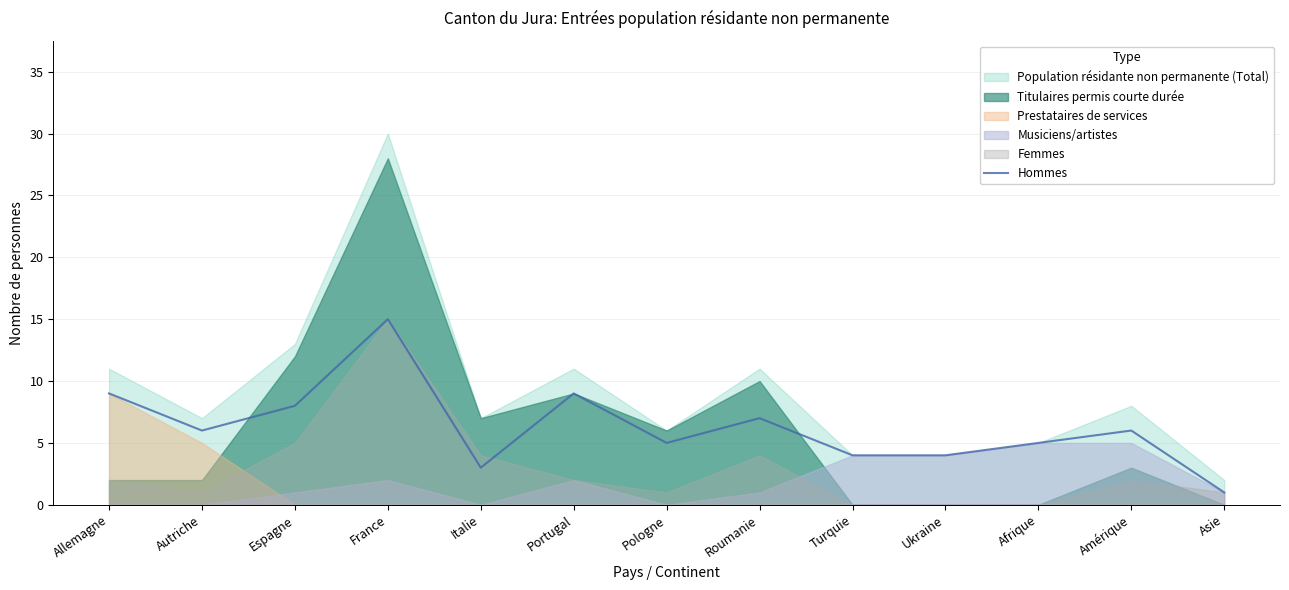

At which label is the value closest to 8?

Espagne